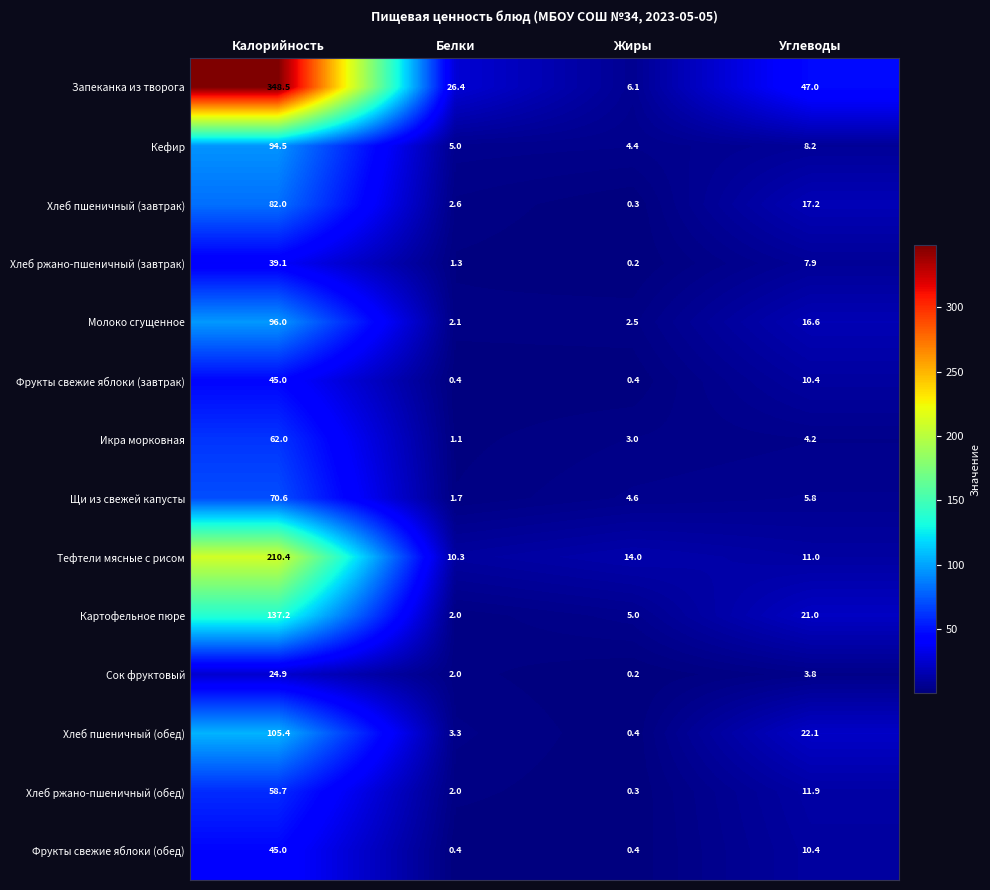

What is the minimum value shown in the chart?

0.2